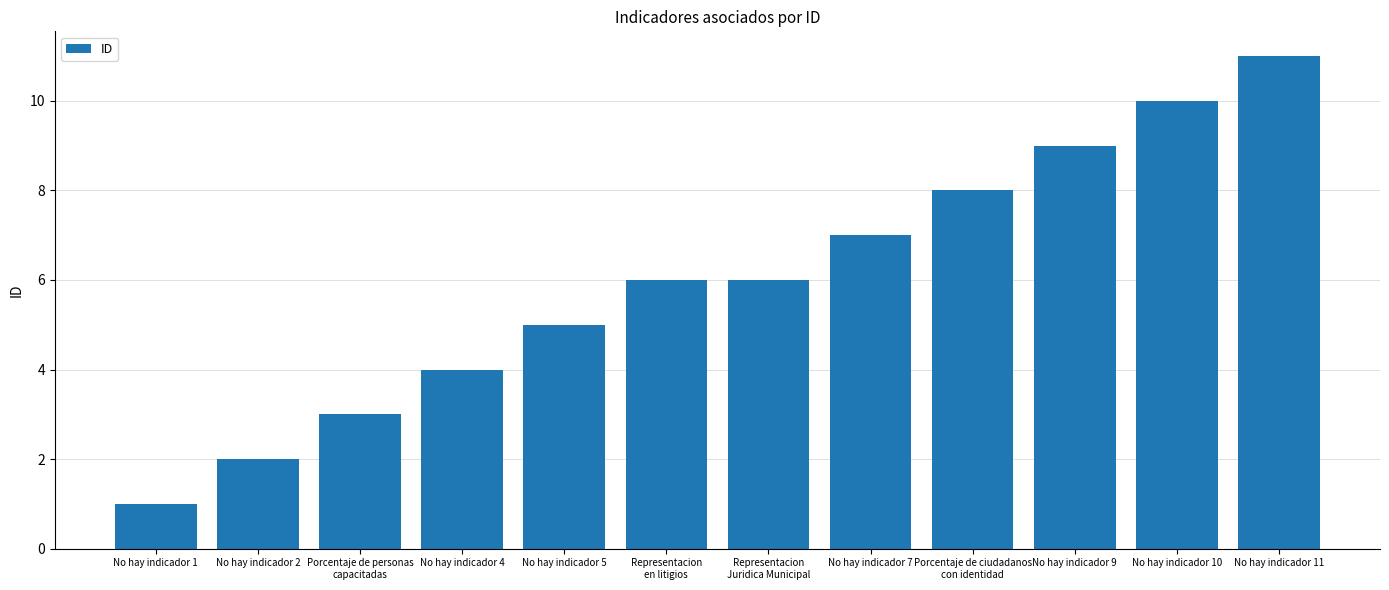

What is the minimum value shown in the chart?

1